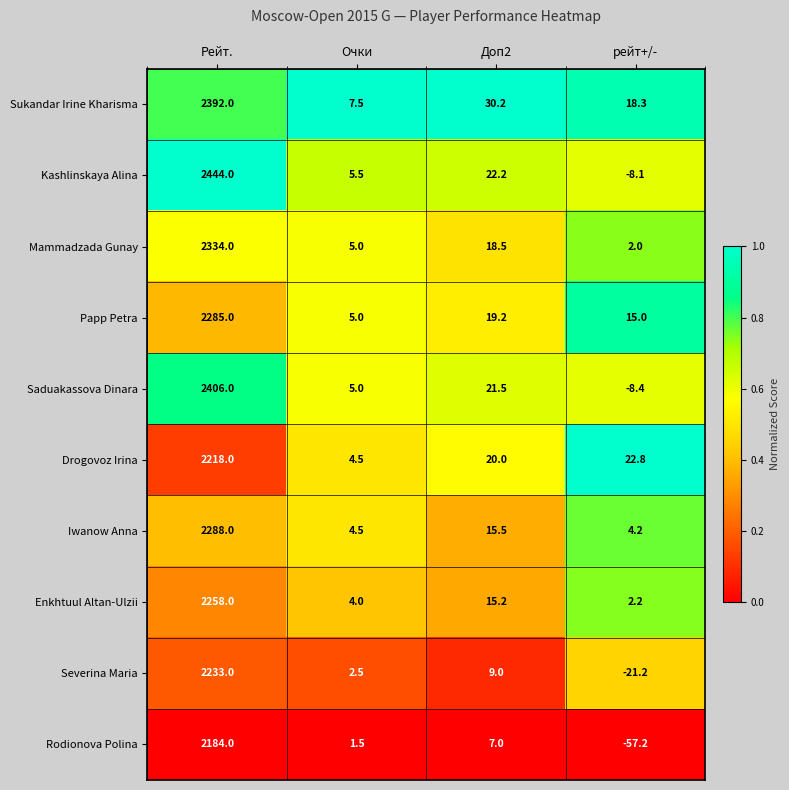

The Kashlinskaya Alina series shows 5.5 at Очки. True or false?

True